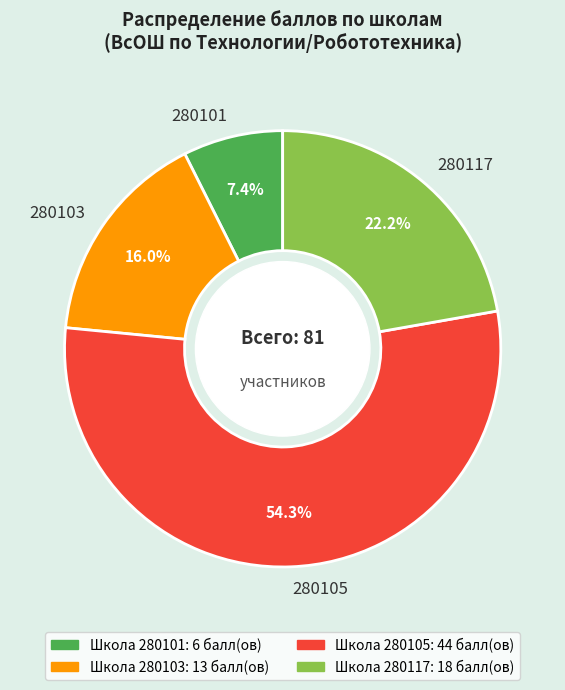

Is there any slice that represents more than half of the pie?

Yes